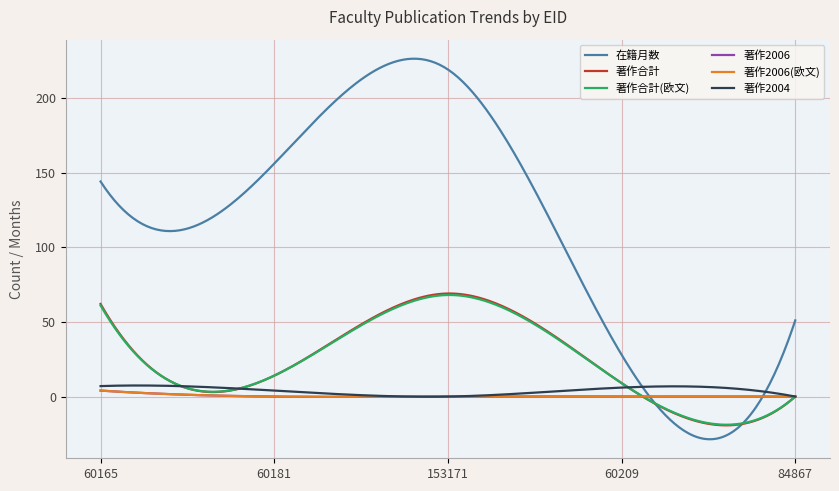

What is the value of the 在籍月数 point at the 4th from the left?

28